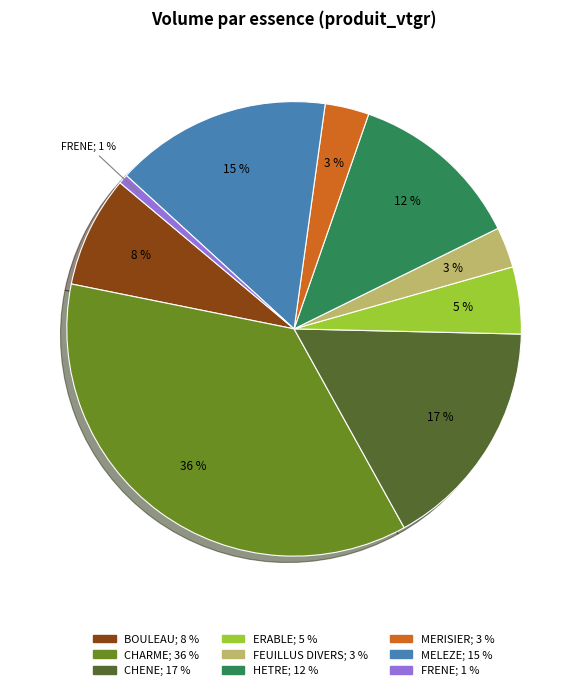

Is MERISIER the majority of the pie?

No